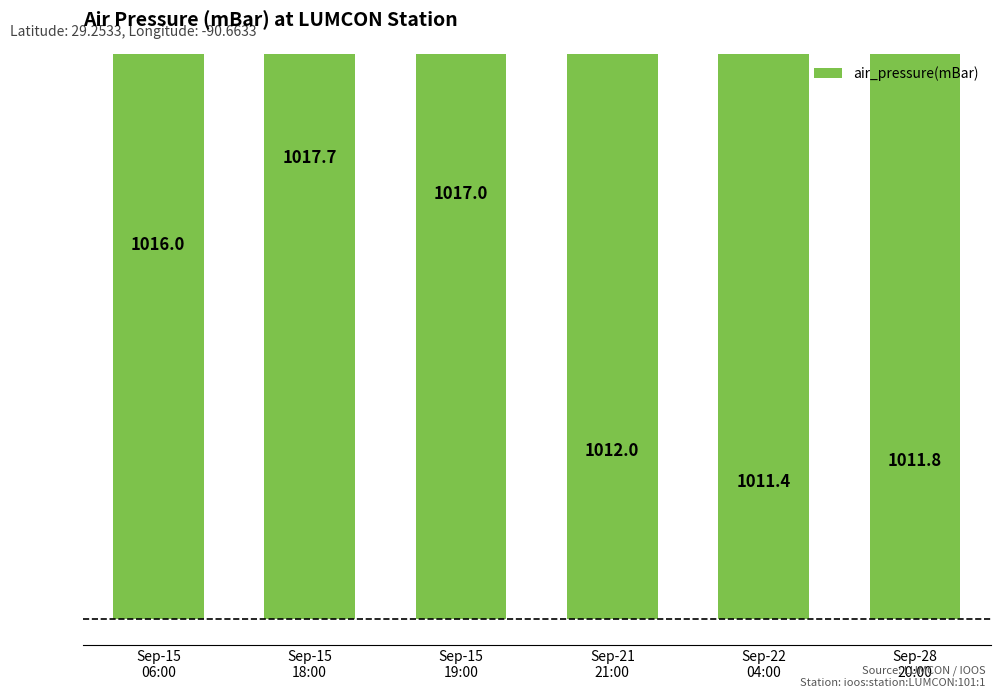

What is the sum of all values?

6085.9